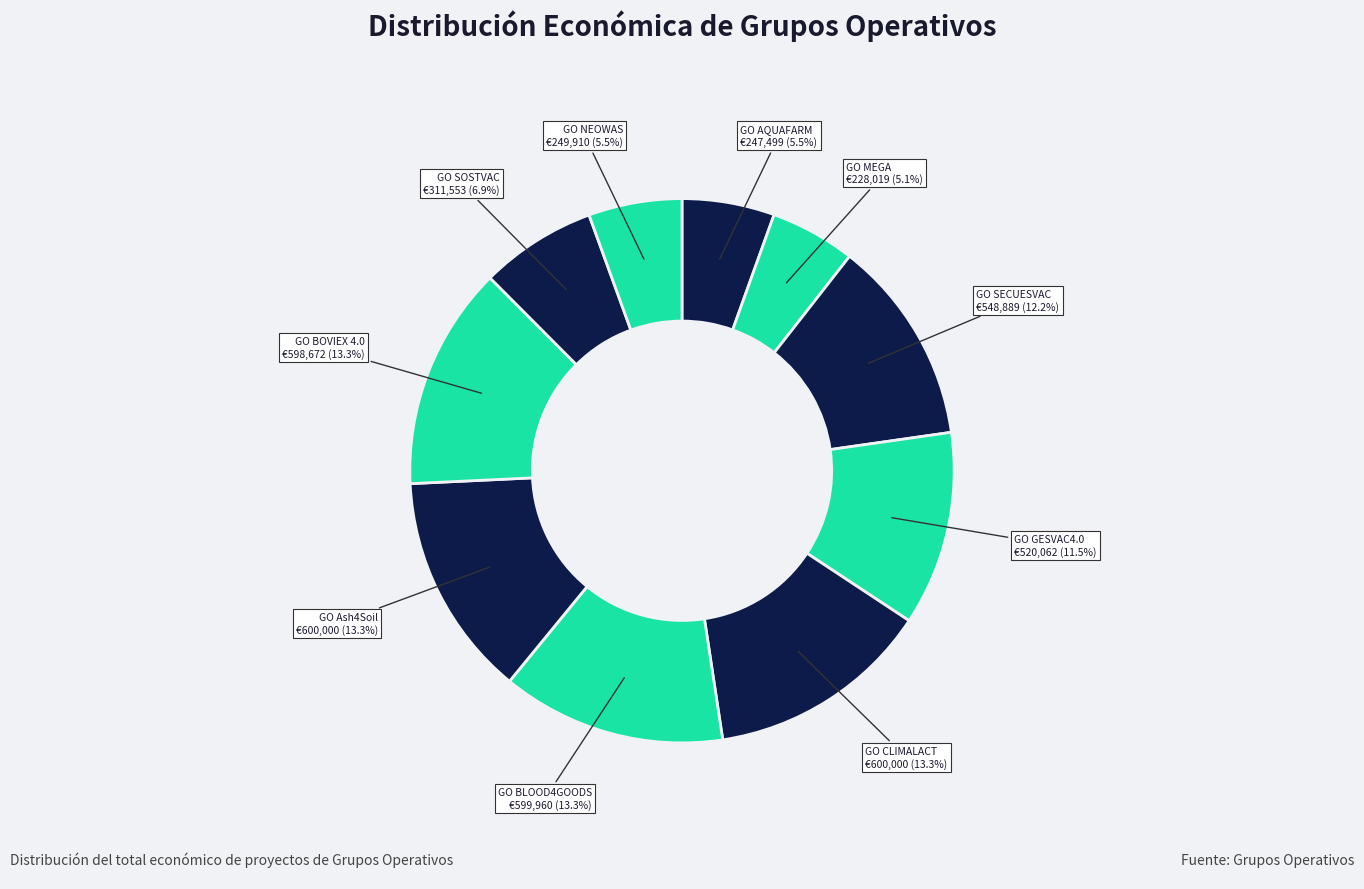

Which category has the biggest portion of the pie?

GO CLIMALACT